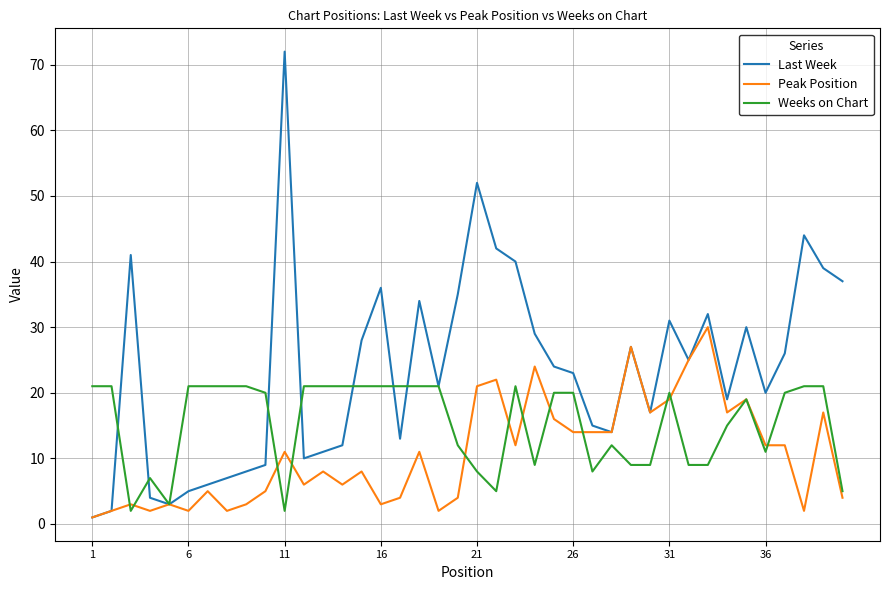

How many lines are shown in the chart?

3